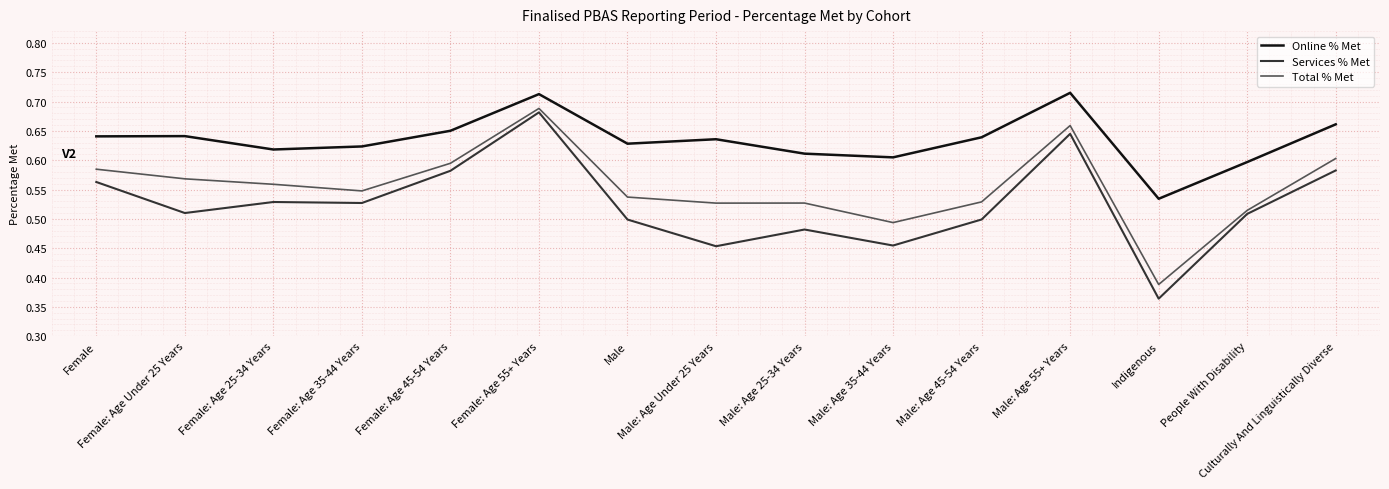

True or false: Services % Met and Online % Met cross at least once.

False